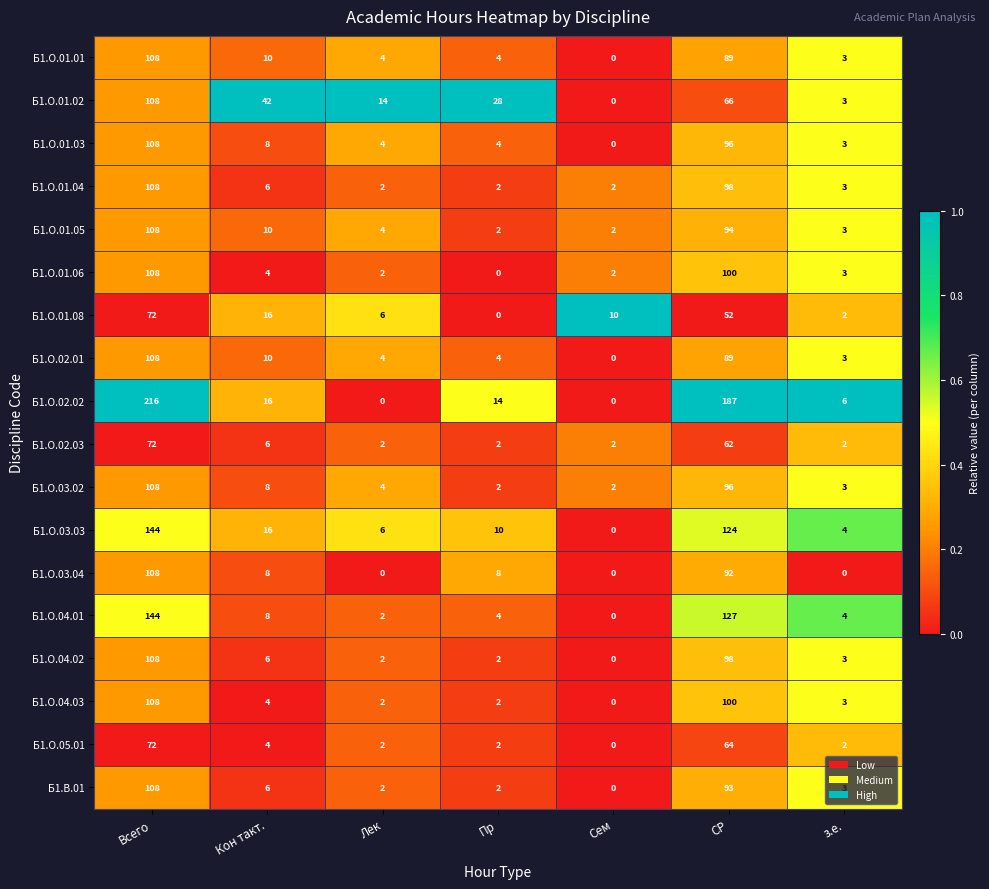

What is the highest value of the Б1.В.01 series?

108